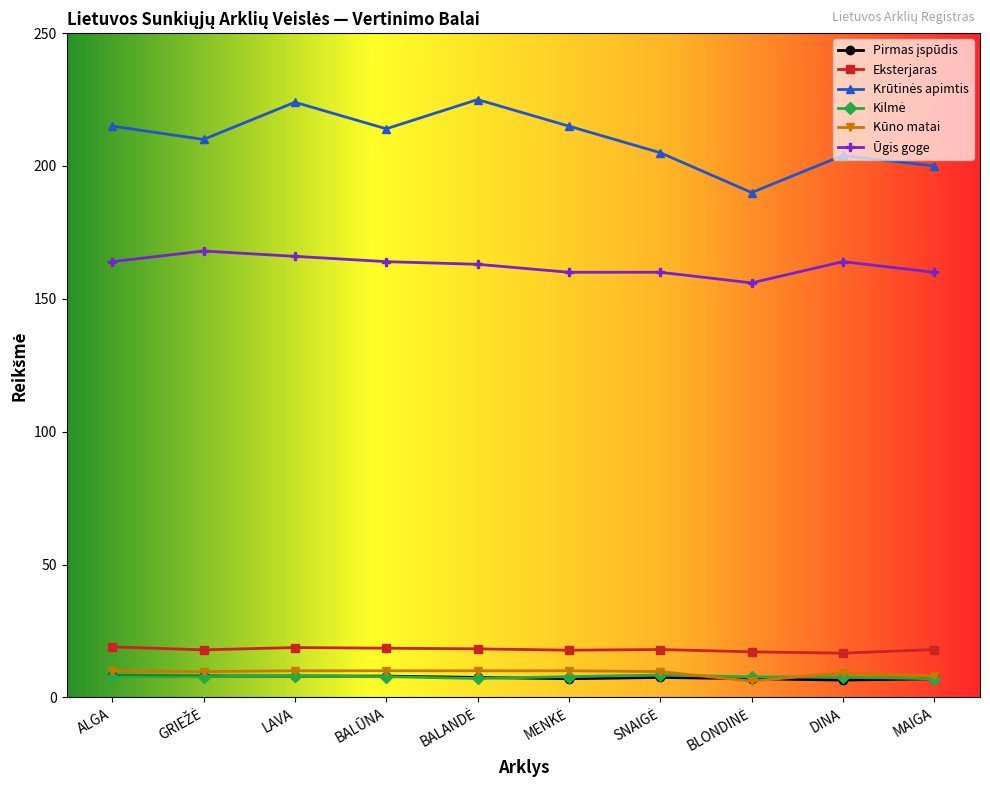

What is the total value across all series at ALGA?

423.8